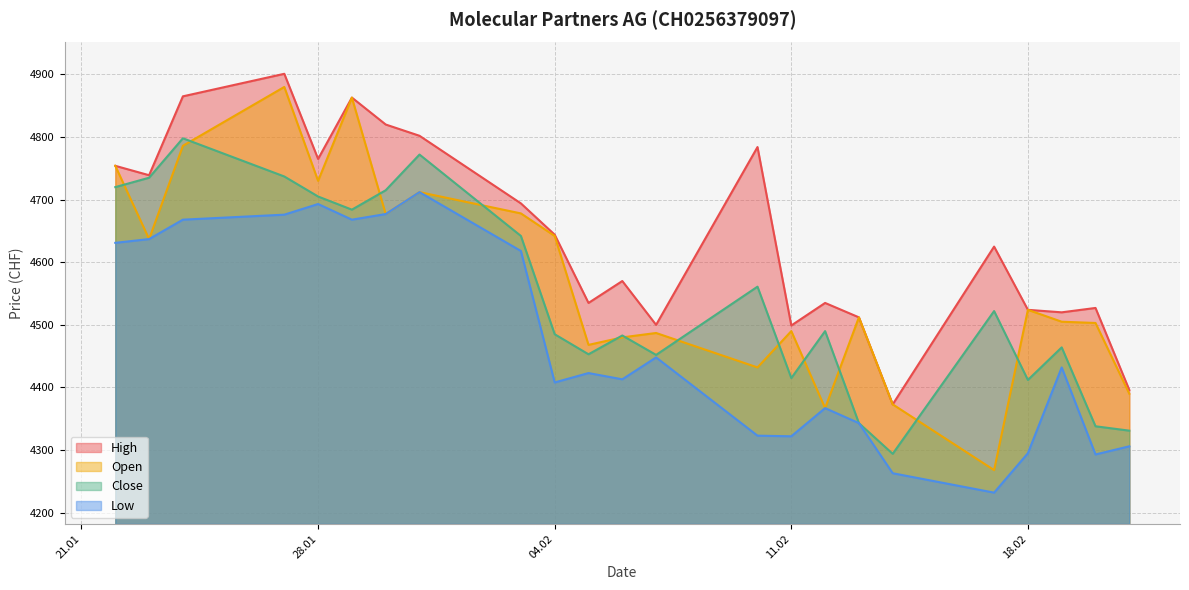

At which category does Close reach its first local valley?

29.01.2025